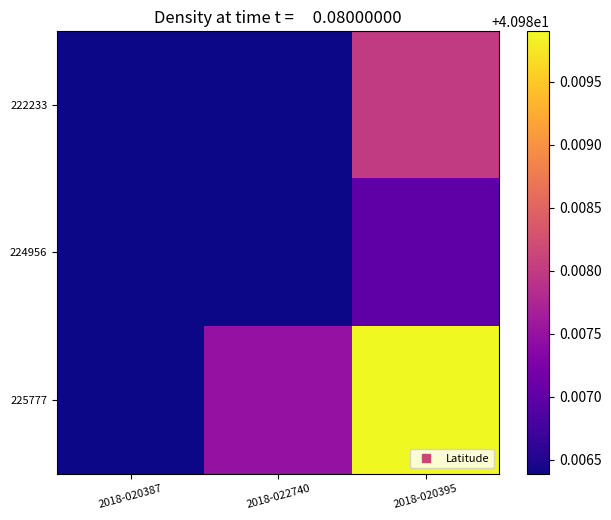

At which category does the chart reach its minimum across all series?

2018-020387